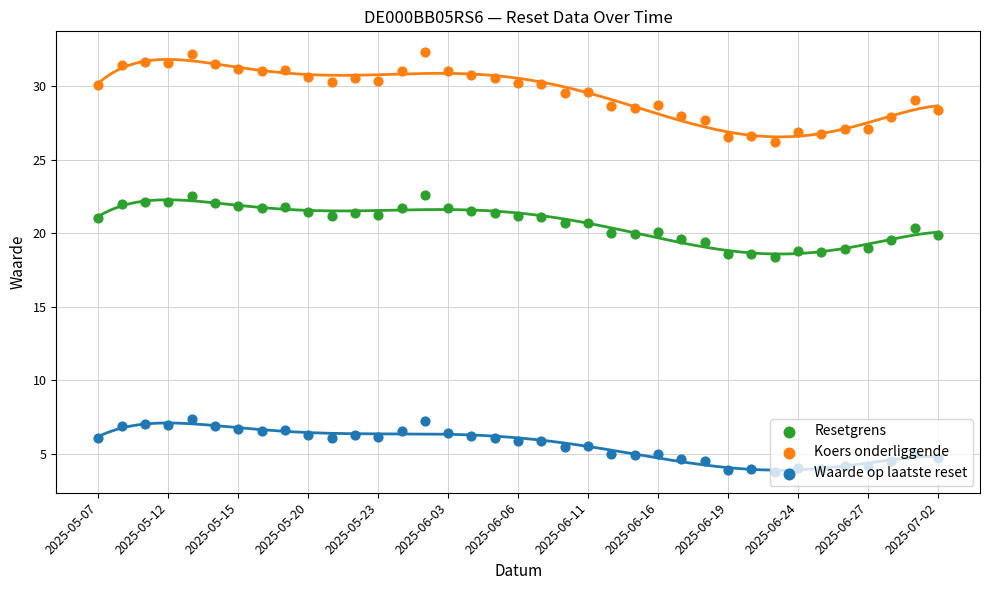

At which category is the sum across all series the highest?

14